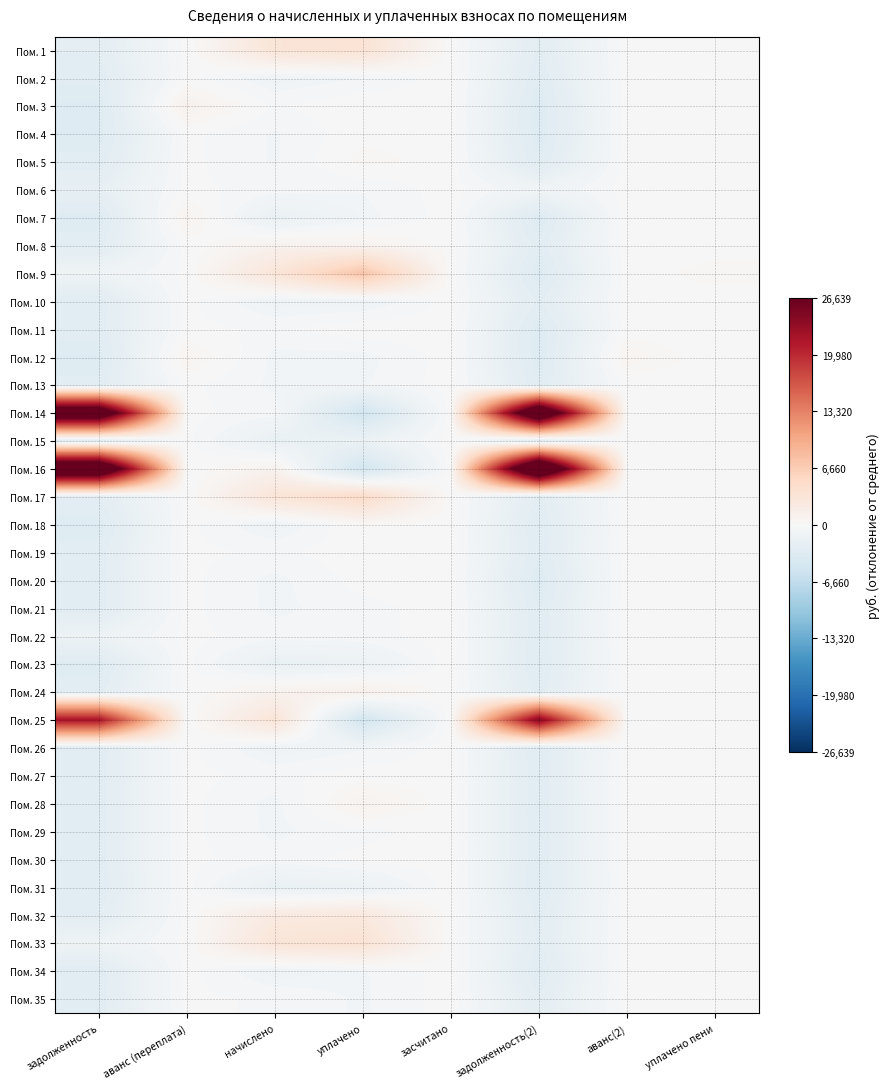

What is the minimum value shown in the chart?

-4794.0